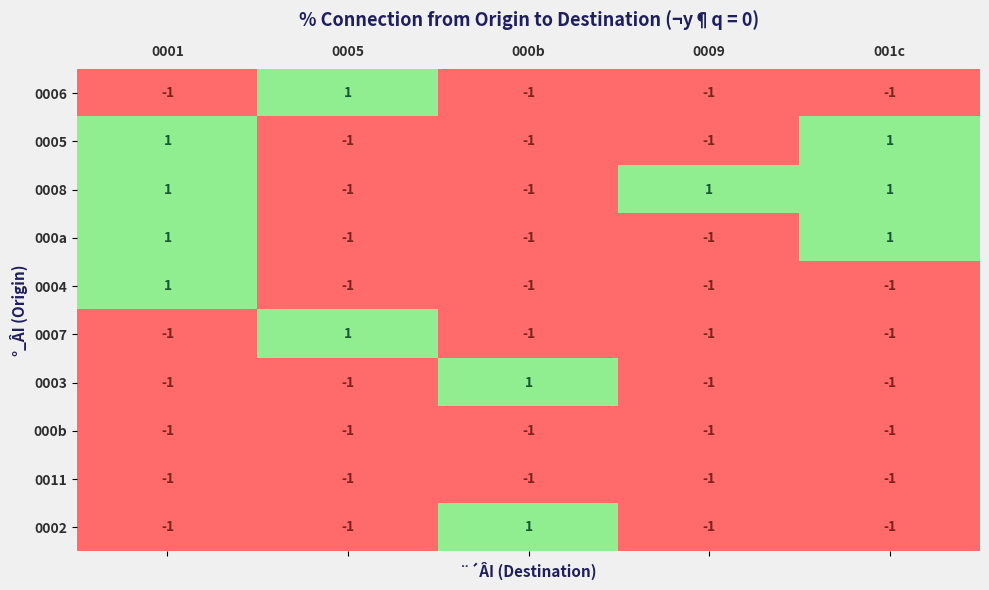

What is the minimum value shown in the chart?

-1